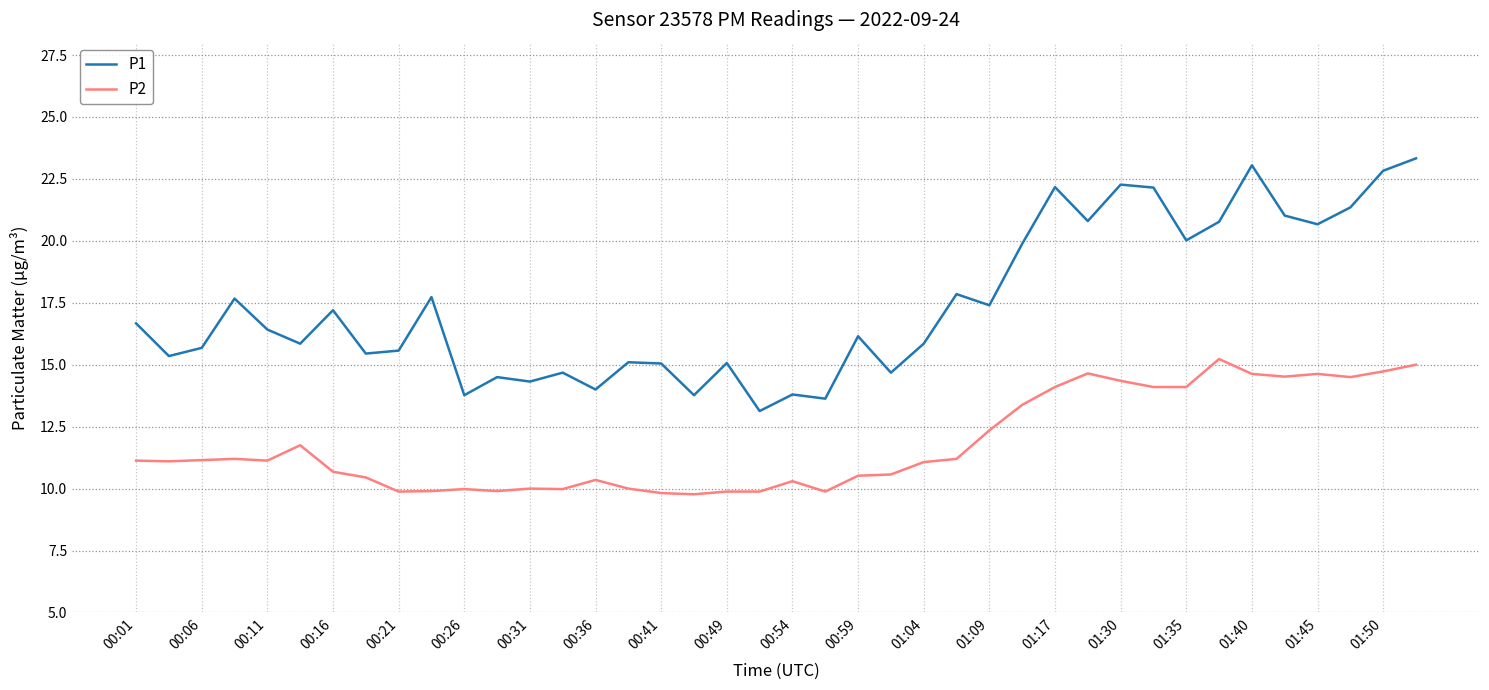

True or false: P2 and P1 cross at least once.

False